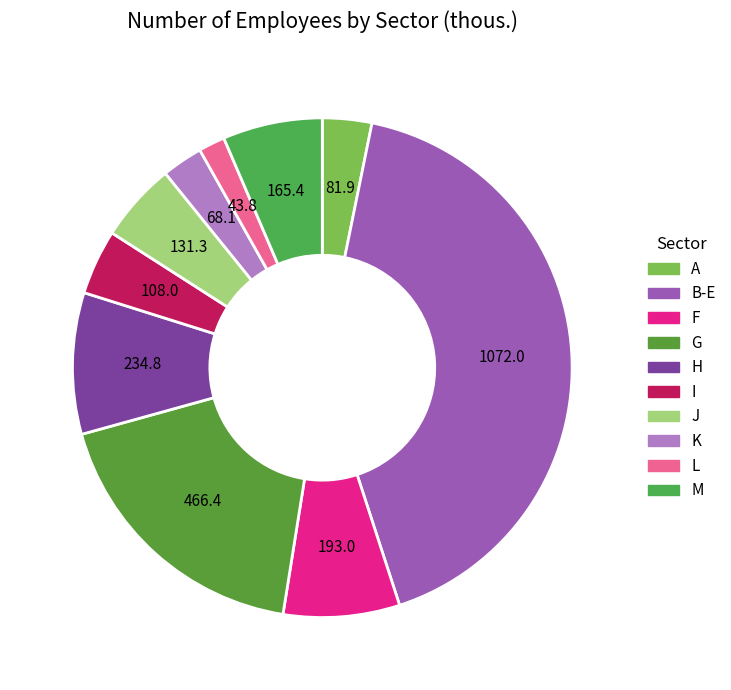

Which category has the biggest portion of the pie?

B-E